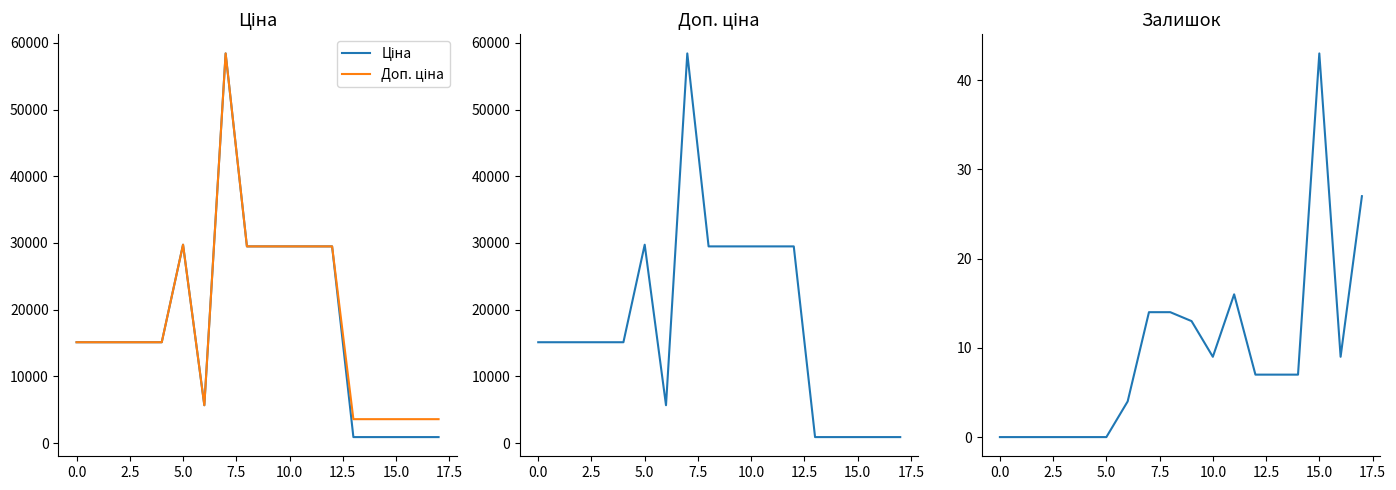

True or false: Залишок and Ціна cross at least once.

False